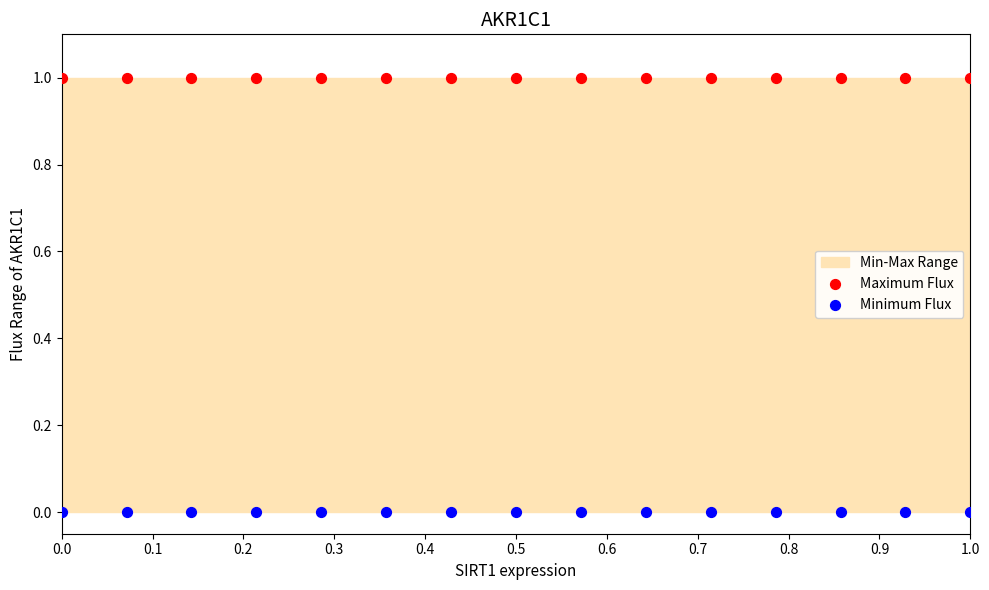

Which series contains the lowest Y value?

Minimum Flux